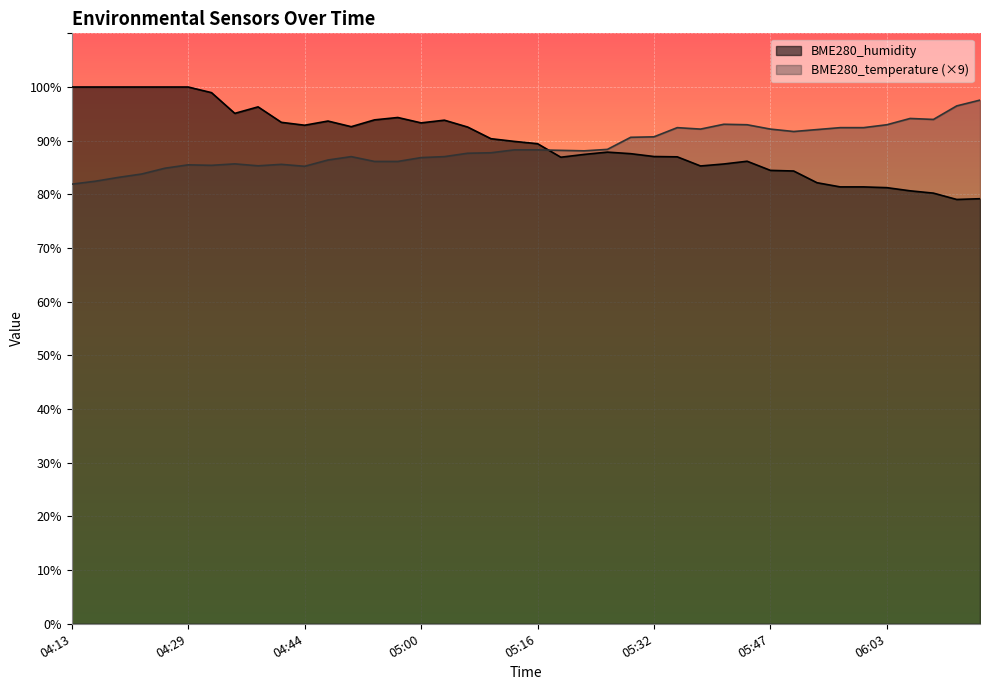

Rank the series by their average value, from lowest to highest.

BME280_temperature (×9), BME280_humidity